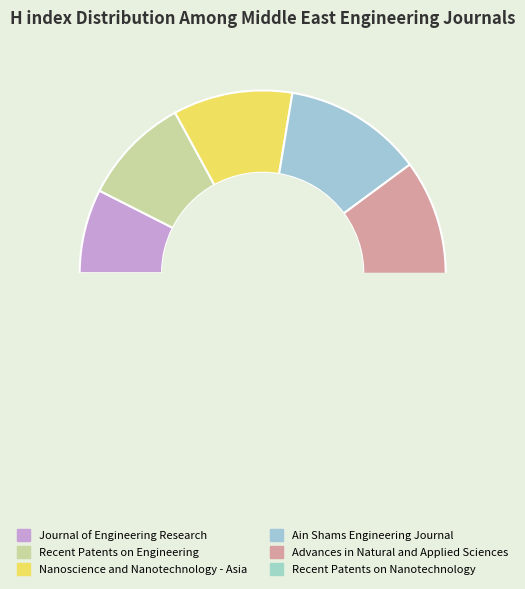

The Nanoscience and Nanotechnology - Asia slice represents 21% of the pie. True or false?

False